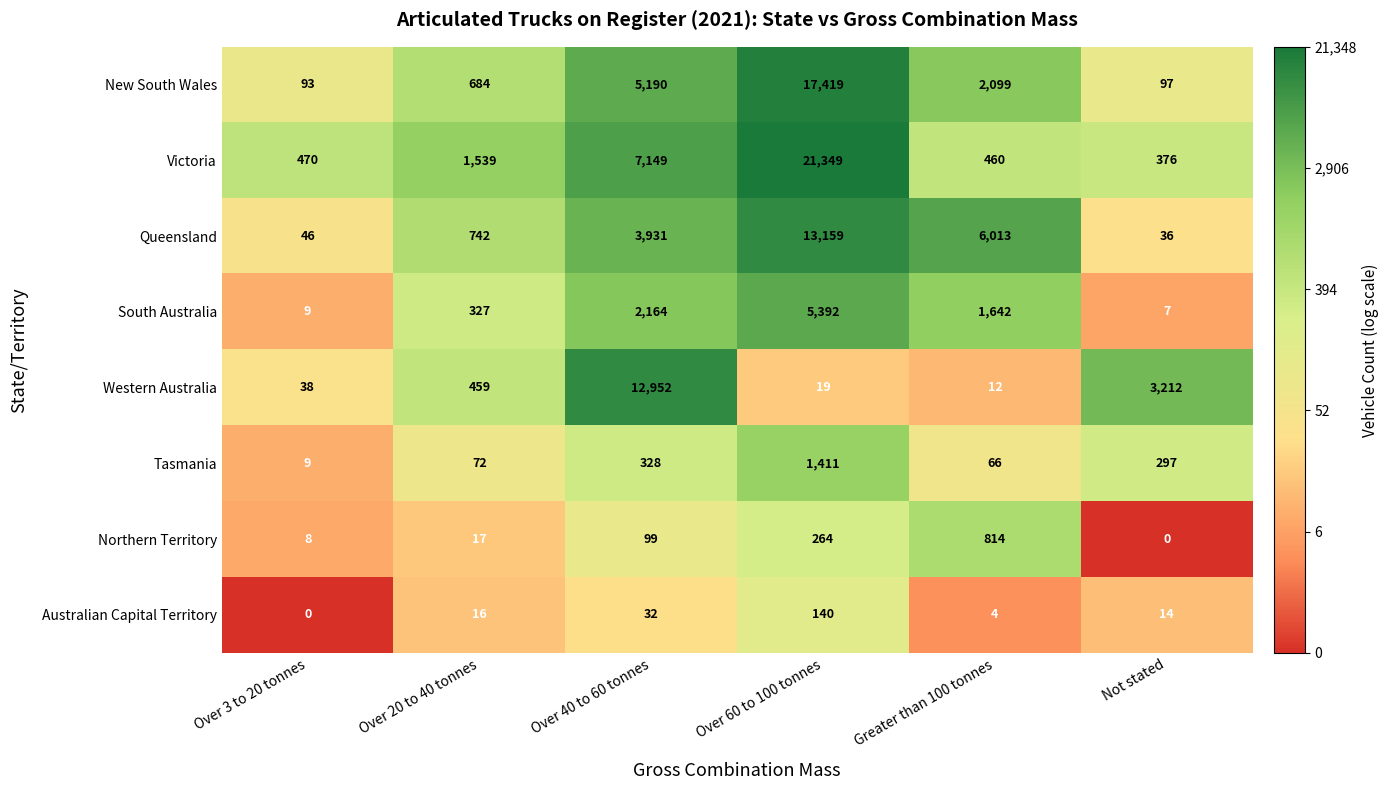

Which category has the highest value in the Victoria series?

Over 60 to 100 tonnes